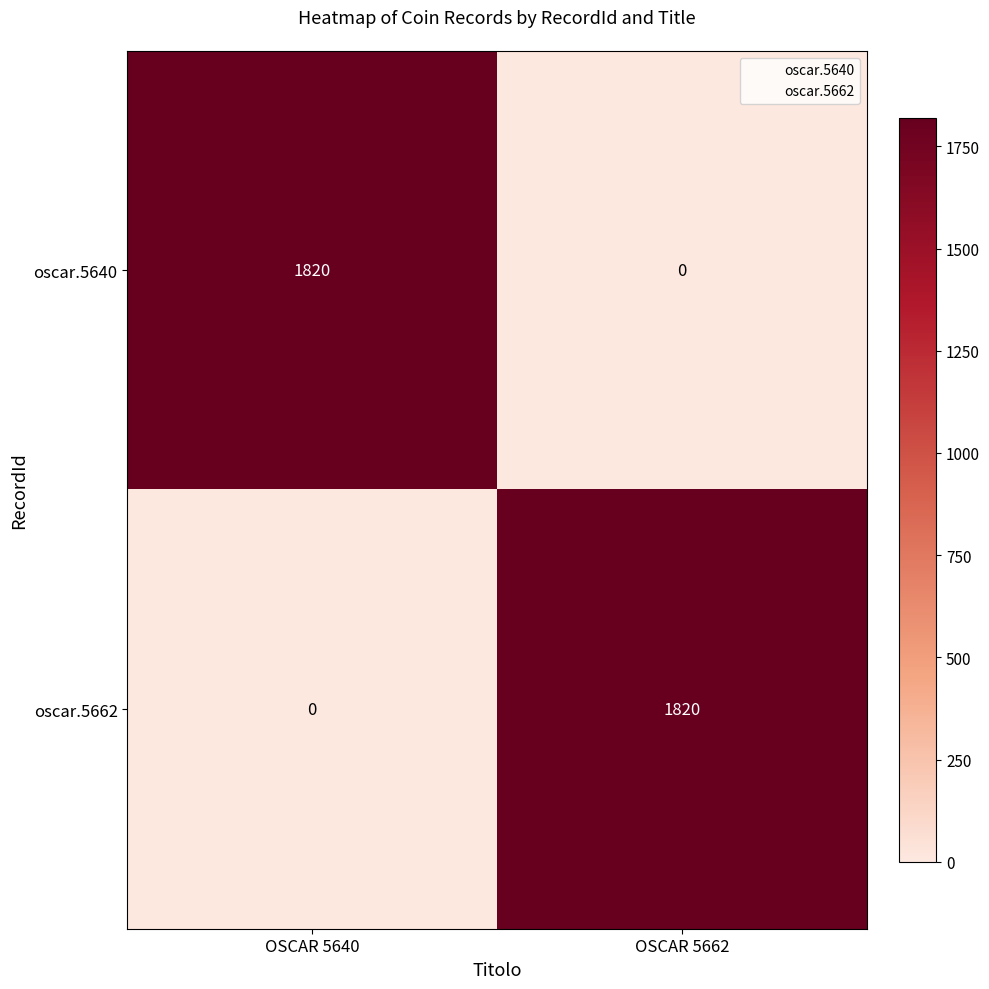

What is the difference between the highest and lowest values at OSCAR 5662?

1820